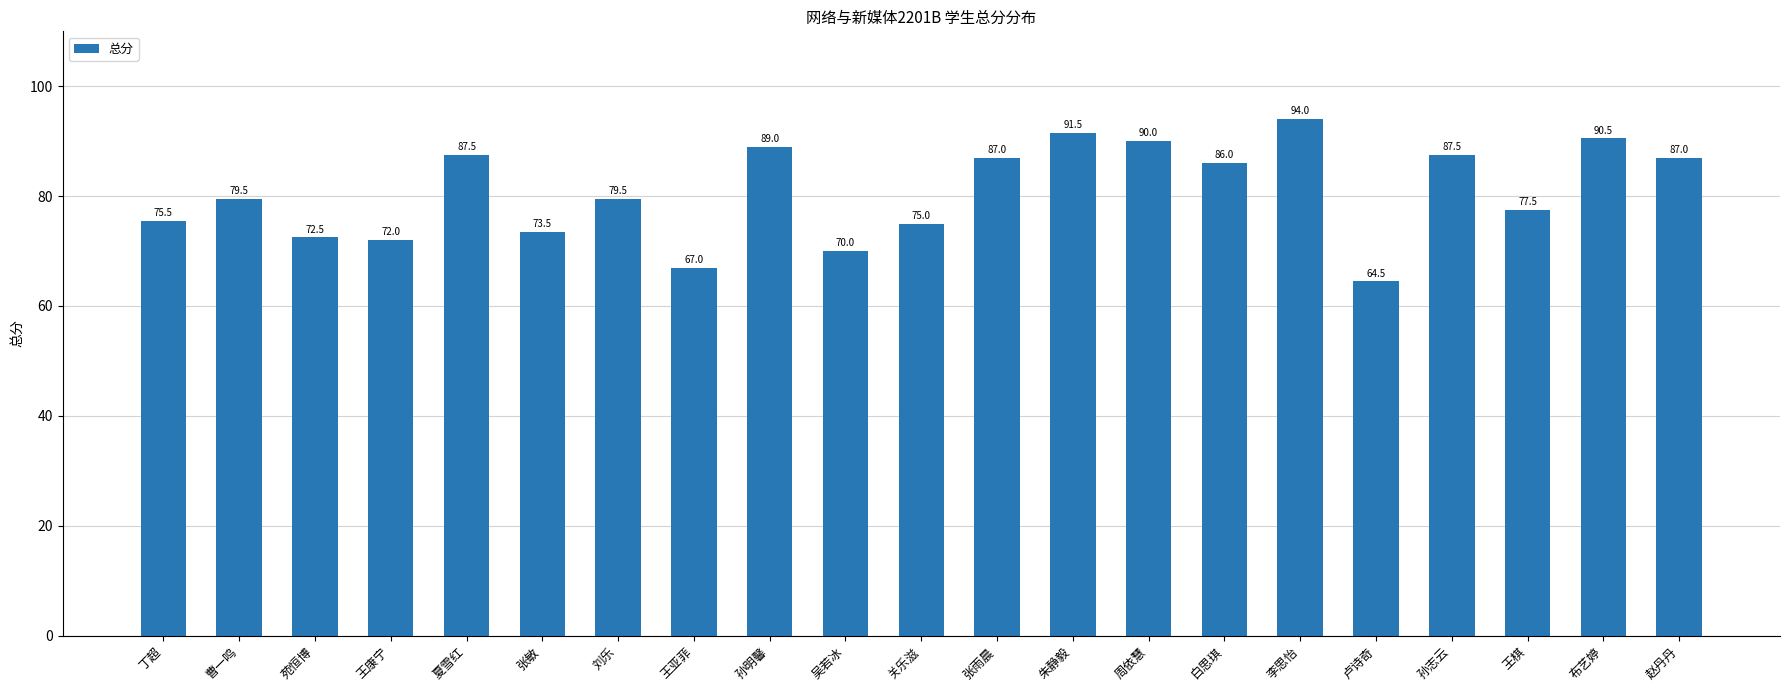

What is the change in value from 丁超 to 夏雪红?

+12.0